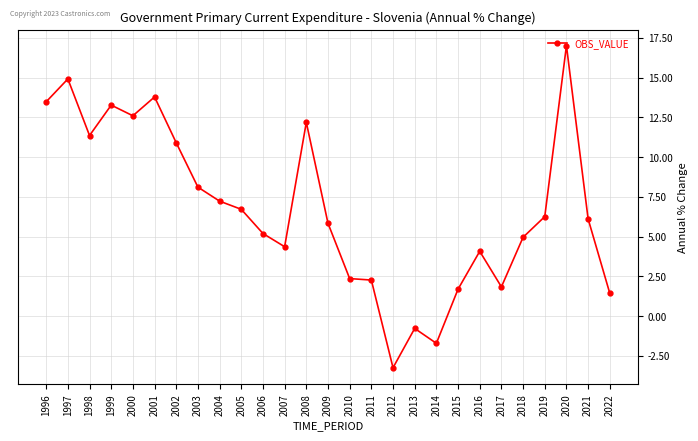

Is this an area chart (filled region under the line)?

No